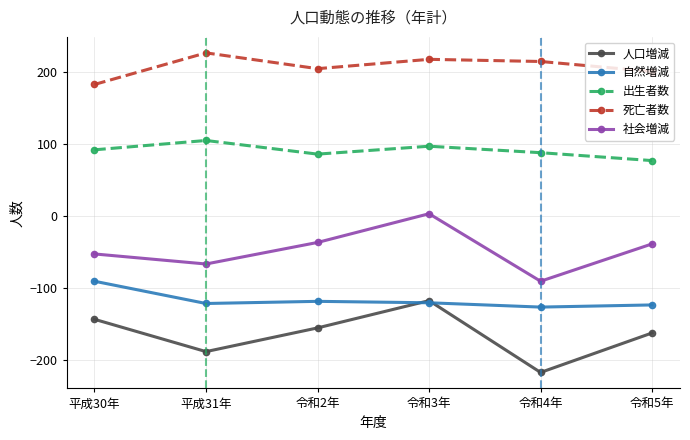

What position from the left is 令和3年?

4